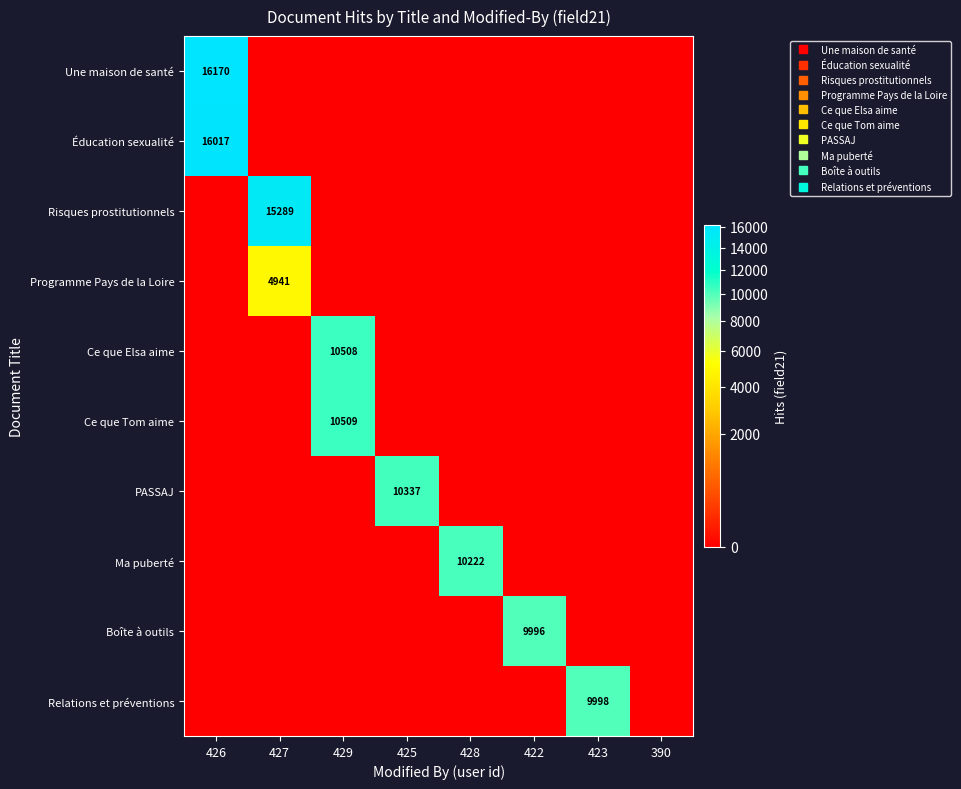

The value of Ma puberté at 423 is 0. True or false?

True